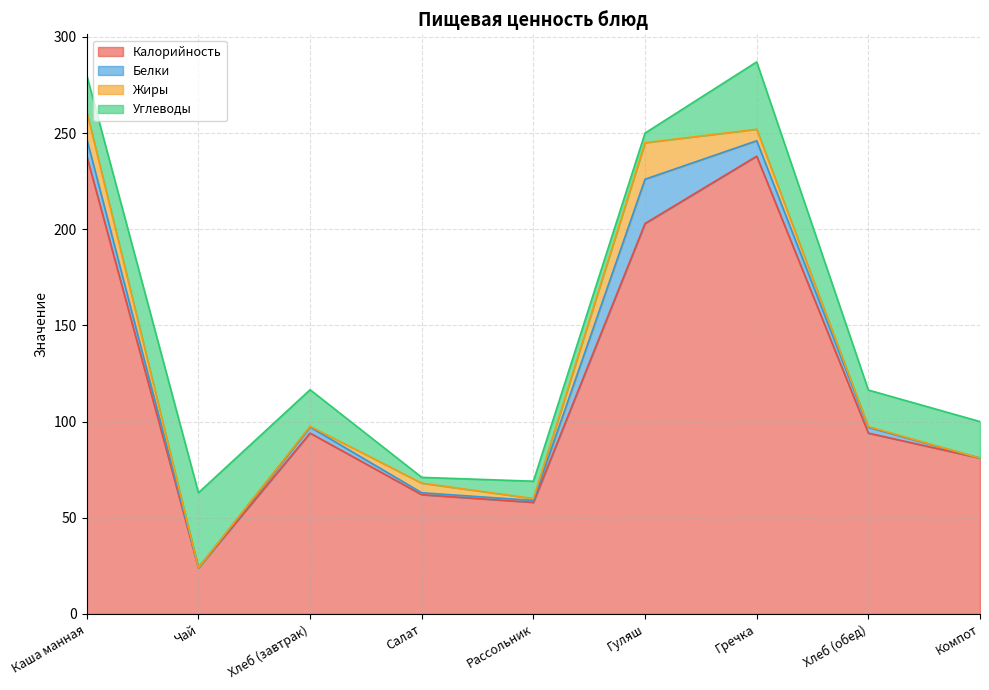

The Белки series shows 5.4 at Гуляш. True or false?

False